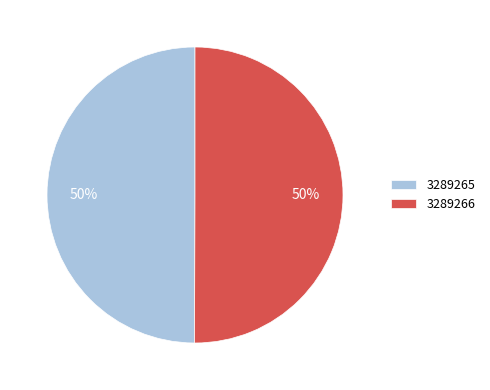

To the nearest percent, what is the average slice percentage?

50%